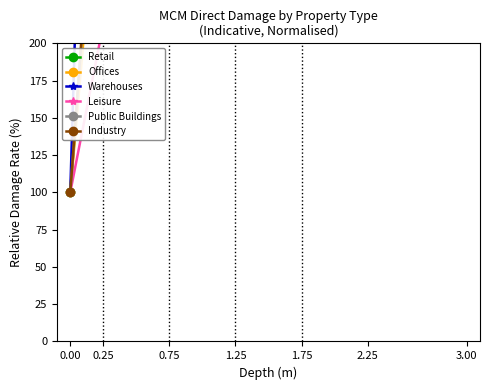

Reading left to right, what are all the values shown in this chart?

Retail: 100.0	382.6	565.2	737.4	845.2	950.3	1027.1	1114.8	1201.3	1294.2	1371.6	1420.0	1451.0
Offices: 100.0	355.1	492.6	596.6	664.2	743.8	808.0	885.2	960.8	1044.9	1117.0	1163.1	1195.5
Warehouses: 100.0	837.0	1438.9	1859.3	2122.2	2368.5	2529.6	2620.4	2724.1	2783.3	2877.8	2925.9	2981.5
Leisure: 100.0	212.8	252.6	284.8	307.9	329.5	352.9	375.8	399.1	425.3	445.2	457.5	467.9
Public Buildings: 100.0	394.7	536.8	651.6	737.9	824.2	908.4	1005.3	1091.6	1188.4	1240.0	1272.6	1302.1
Industry: 100.0	403.3	610.0	823.3	986.7	1136.7	1246.7	1403.3	1573.3	1723.3	1900.0	2026.7	2103.3